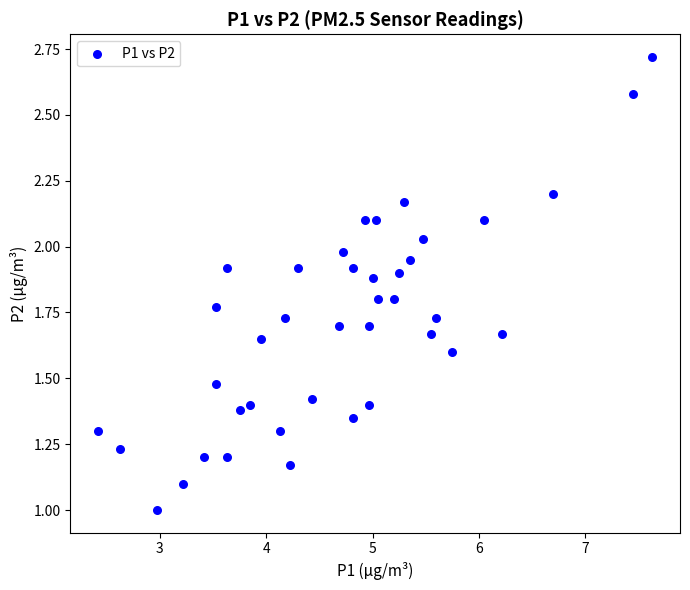

What is the range of X values (max minus min)?

5.2